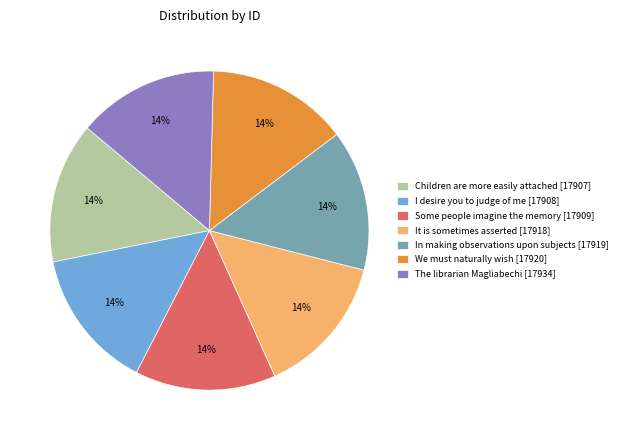

Do It is sometimes asserted and The librarian Magliabechi together represent more than half of the pie?

No